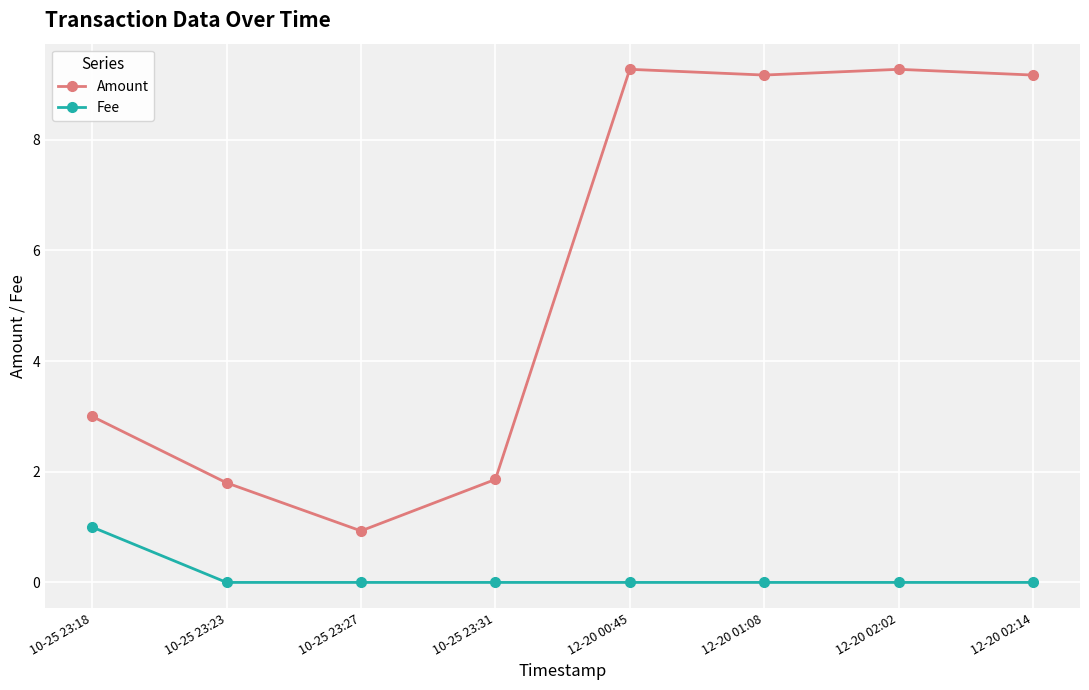

Reading left to right, what are all the values shown in this chart?

Amount: 10-25 23:18=3.0	10-25 23:23=1.8	10-25 23:27=0.9	10-25 23:31=1.9	12-20 00:45=9.3	12-20 01:08=9.2	12-20 02:02=9.3	12-20 02:14=9.2
Fee: 10-25 23:18=1.0	10-25 23:23=0.0	10-25 23:27=0.0	10-25 23:31=0.0	12-20 00:45=0.0	12-20 01:08=0.0	12-20 02:02=0.0	12-20 02:14=0.0